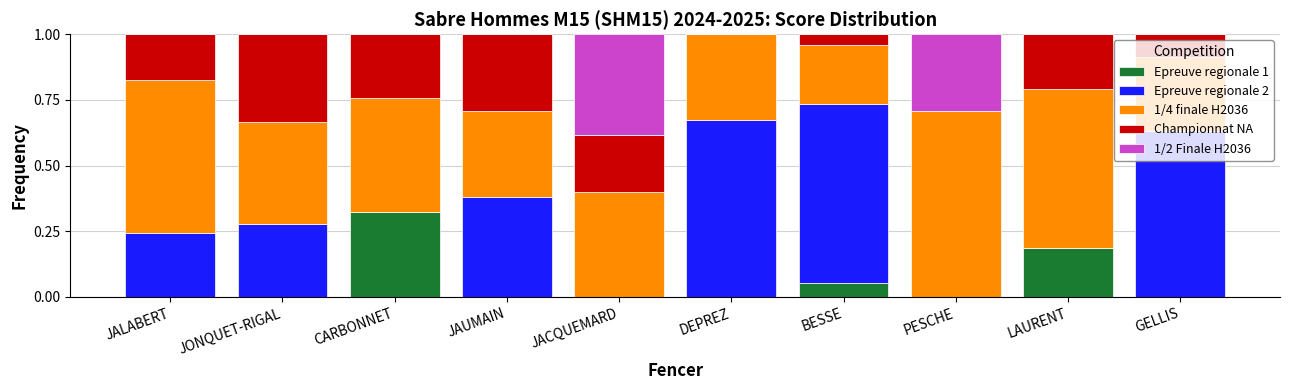

Which category has the highest value in the Epreuve regionale 1 series?

CARBONNET